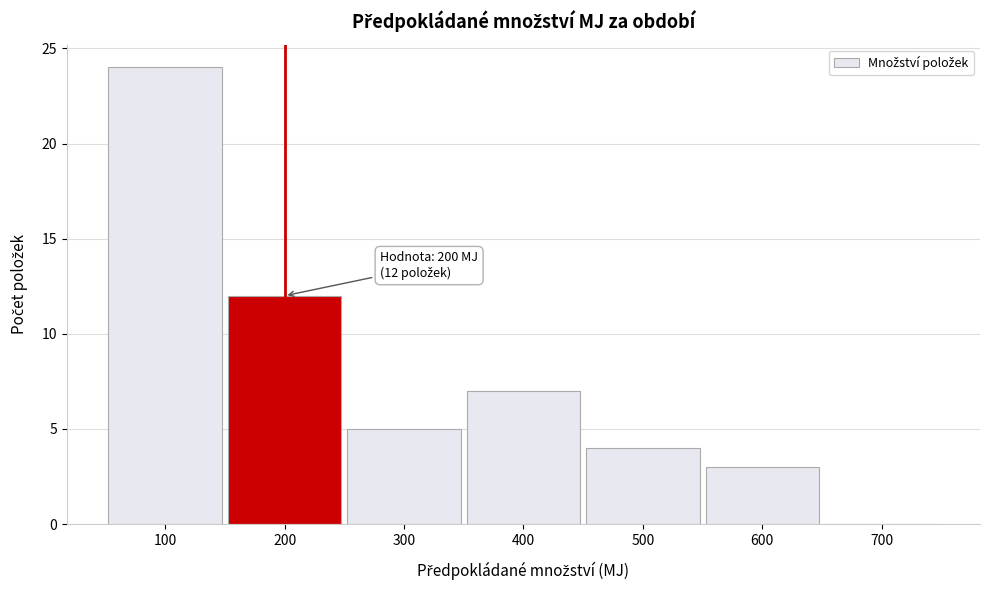

Which range on the x-axis has the tallest bar?

50 to 150